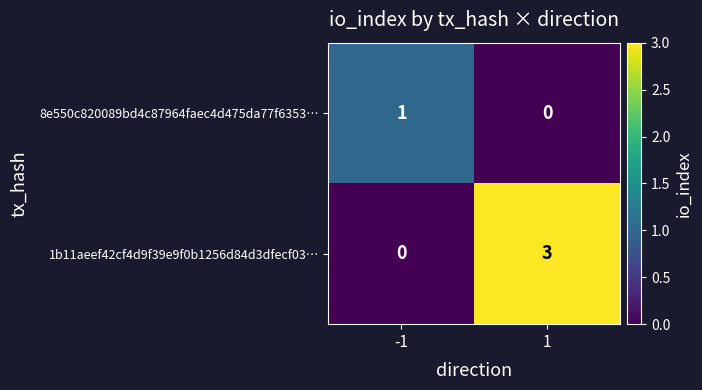

List the series in order of their overall mean, lowest first.

8e550c820089bd4c87964faec4d475da77f6353…, 1b11aeef42cf4d9f39e9f0b1256d84d3dfecf03…